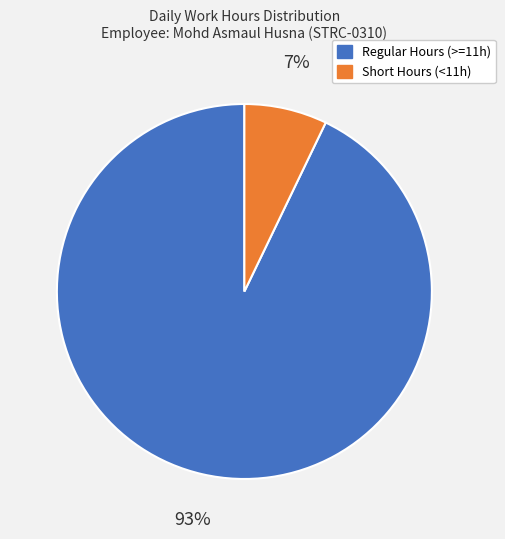

To the nearest percent, what is the difference between the largest and smallest slice percentages?

86%